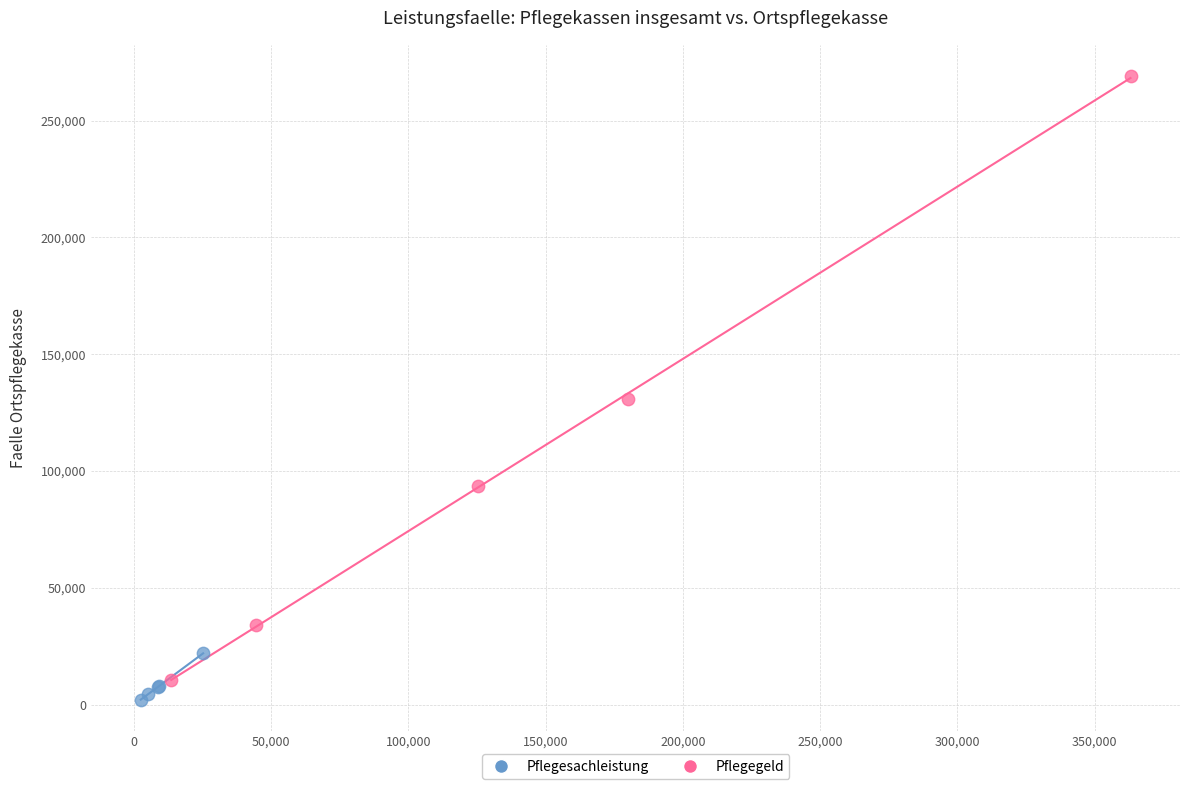

Which series has the largest Y range (max minus min)?

Pflegegeld